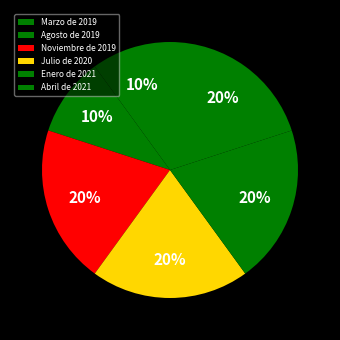

Count the number of slices in the pie.

6